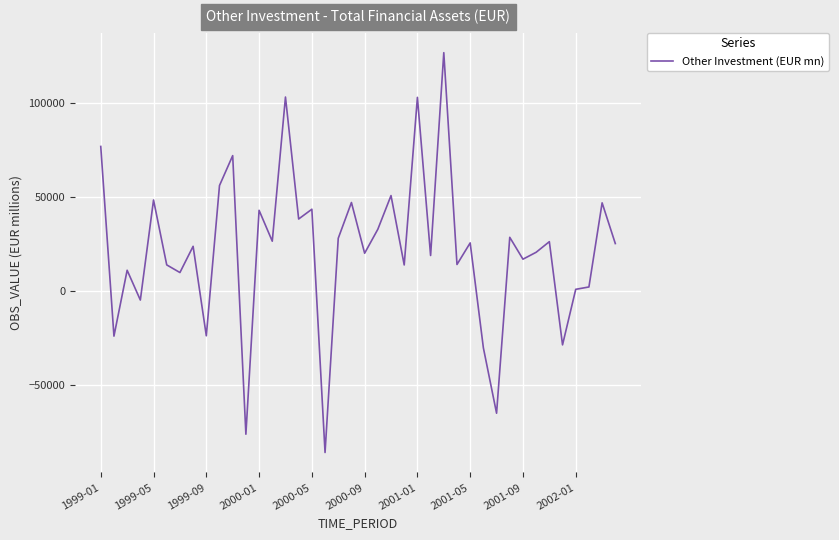

What is the difference between the maximum and minimum values?

212910.4